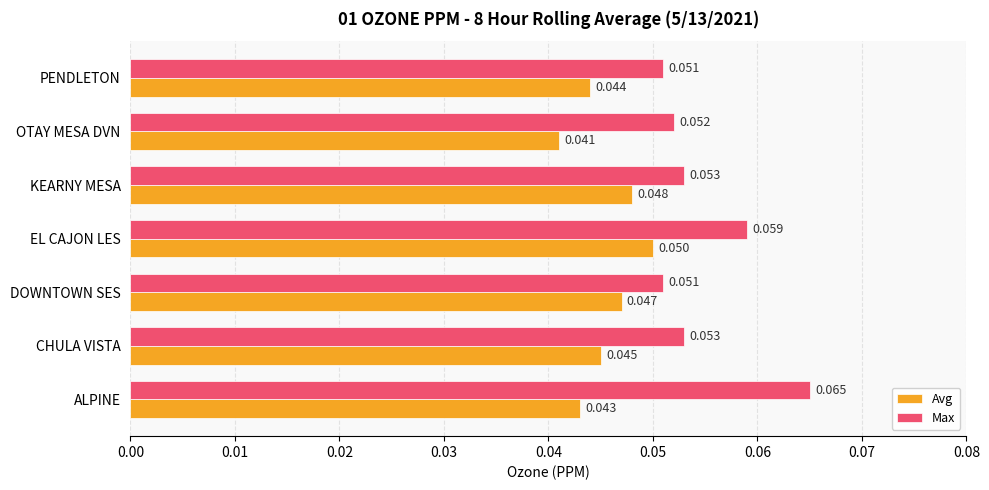

At how many categories does at least one series exceed 0?

7